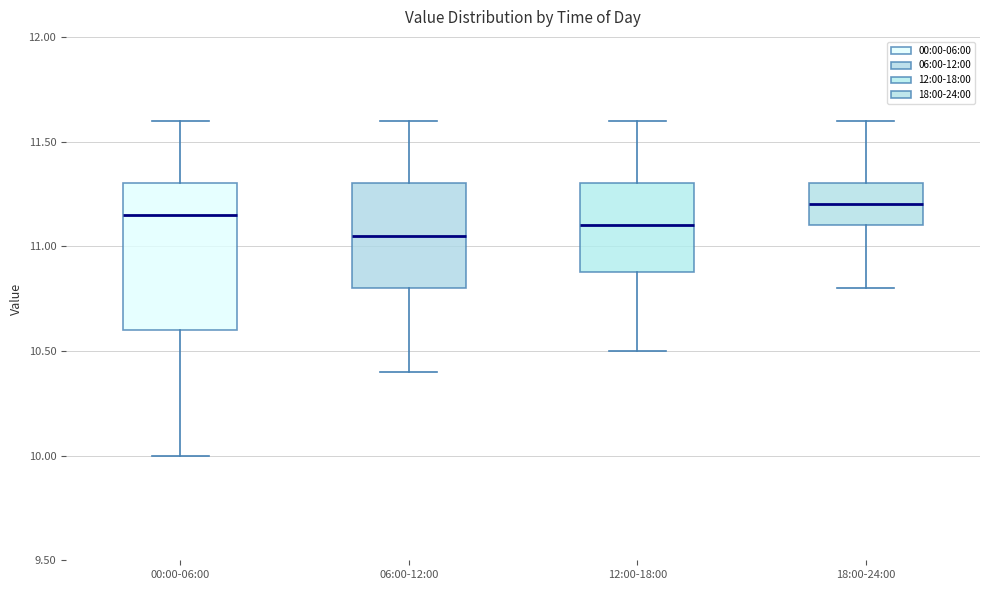

Reading left to right, transcribe this box plot: for each box, give where its median line is, the range the box spans, and where its two whiskers end, as read against the y-axis. The values are not printed on the chart, so give them approximately, as read against the axis.

00:00-06:00: median 11.15, box 10.60 to 11.30, whiskers 10.00 to 11.60
06:00-12:00: median 11.05, box 10.80 to 11.30, whiskers 10.40 to 11.60
12:00-18:00: median 11.10, box 10.90 to 11.30, whiskers 10.50 to 11.60
18:00-24:00: median 11.20, box 11.10 to 11.30, whiskers 10.80 to 11.60